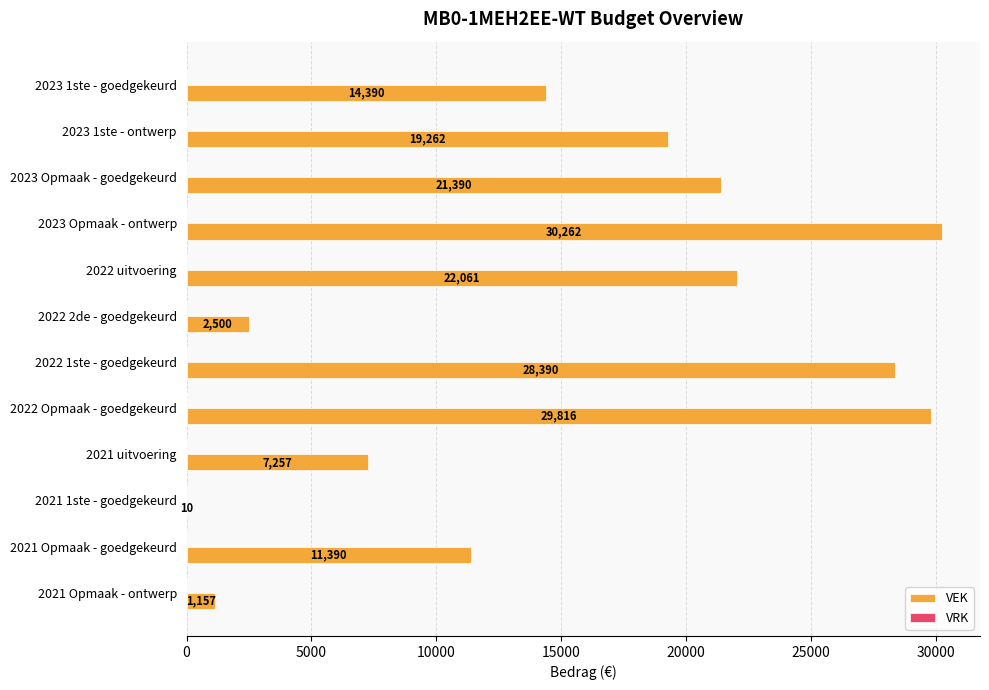

What is the change in value from 2023 Opmaak - goedgekeurd to 2021 uitvoering?

-14133